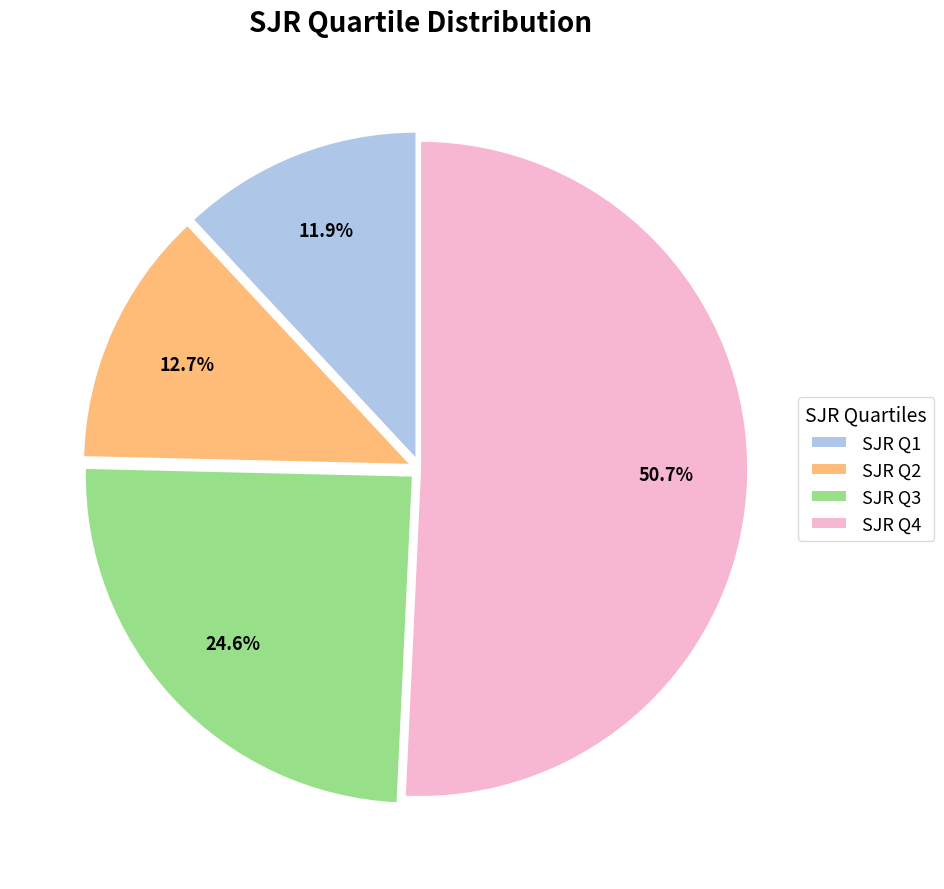

Rank the categories by value from lowest to highest.

SJR Q1, SJR Q2, SJR Q3, SJR Q4